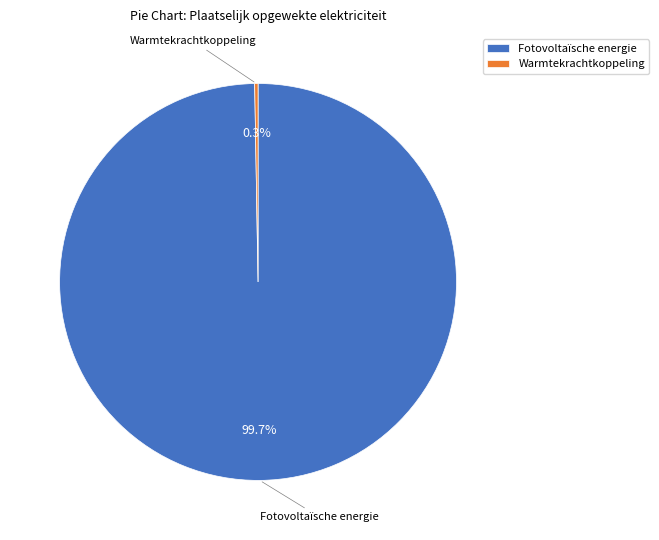

Is there a majority slice in this chart?

Yes